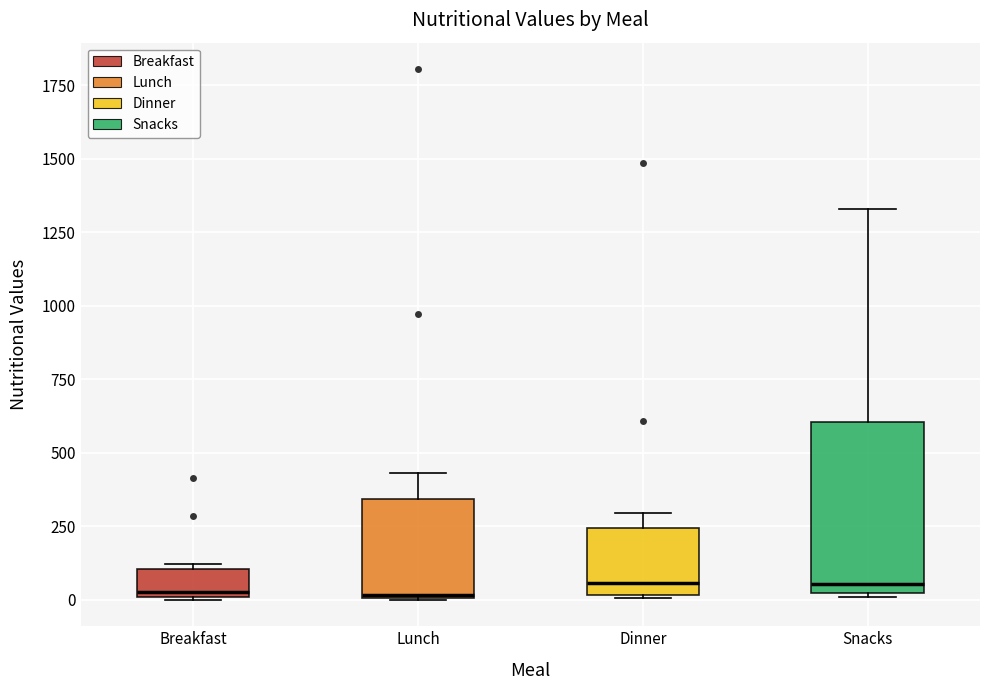

Reading left to right, read every box against the y-axis: the position of its median line, the range the box covers, and the ends of its whiskers. The values are not printed on the chart, so give them approximately, as read against the axis.

Breakfast: median 50, box 0 to 100, whiskers 0 to 100 (just above the box's upper edge)
Lunch: median 0, box 0 to 350, whiskers 0 to 450
Dinner: median 50, box 0 to 250, whiskers 0 to 300
Snacks: median 50, box 0 to 600, whiskers 0 to 1350